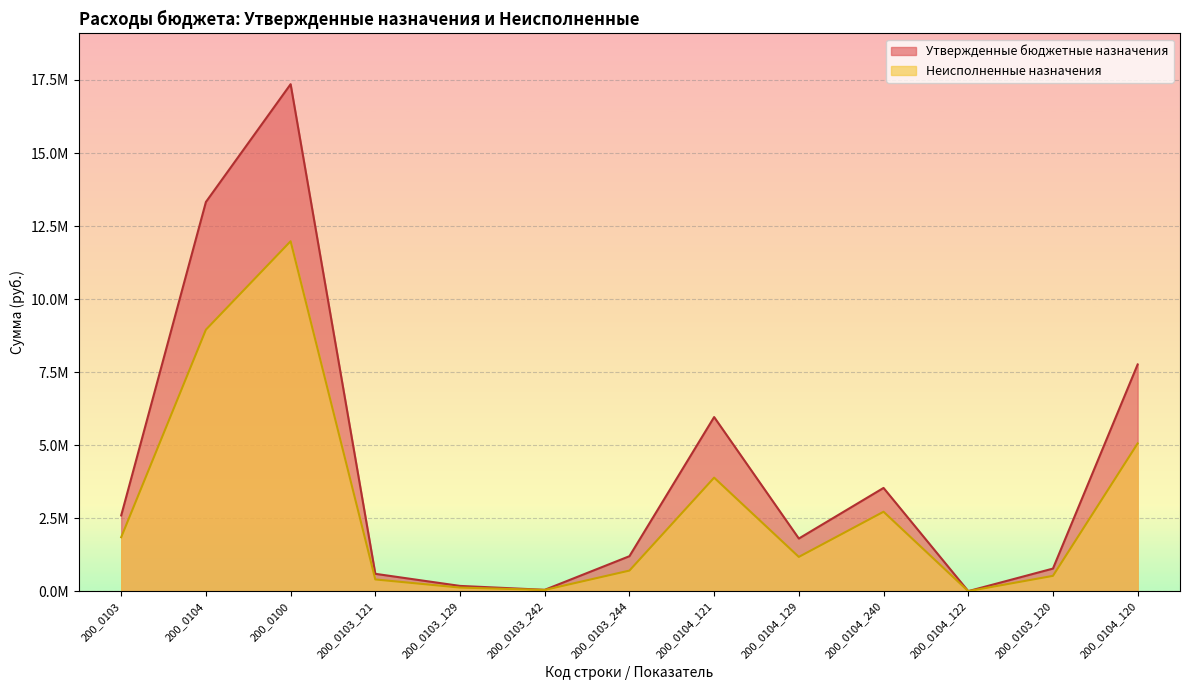

Where is the first local maximum for Неисполненные назначения?

200_0100